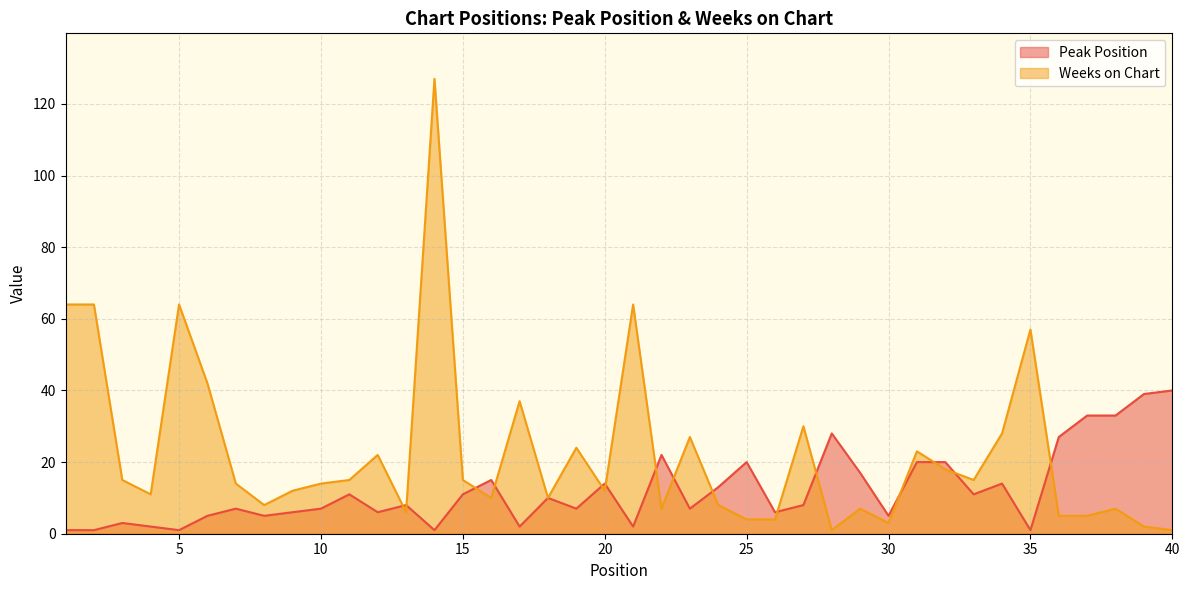

Which category has the lowest value across all series?

1